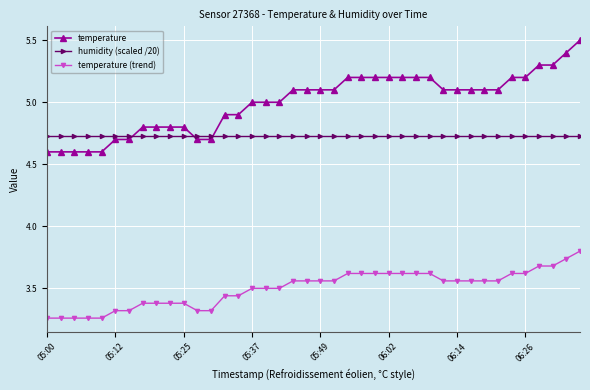

What is the value of the temperature point at the 33rd from the left?

5.1